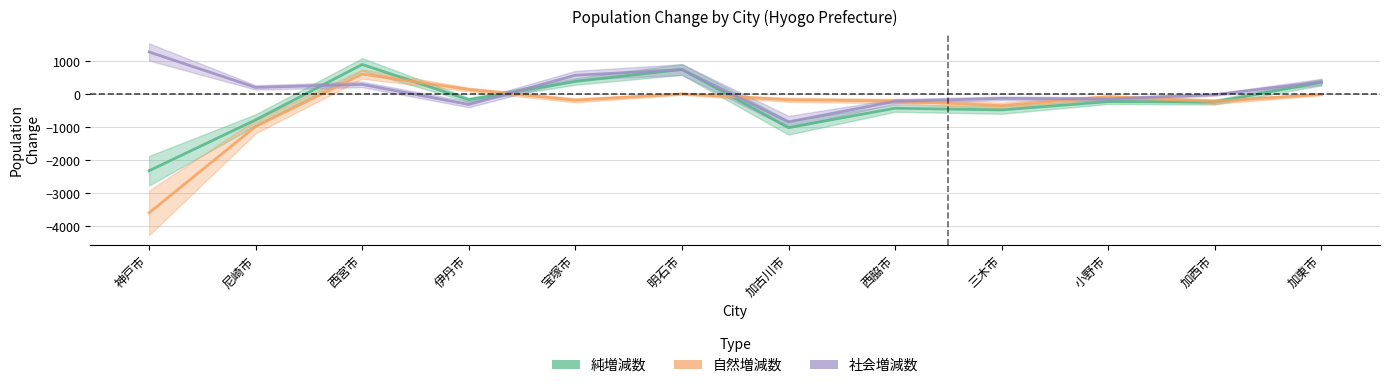

Does the chart display data point markers on the line(s)?

No